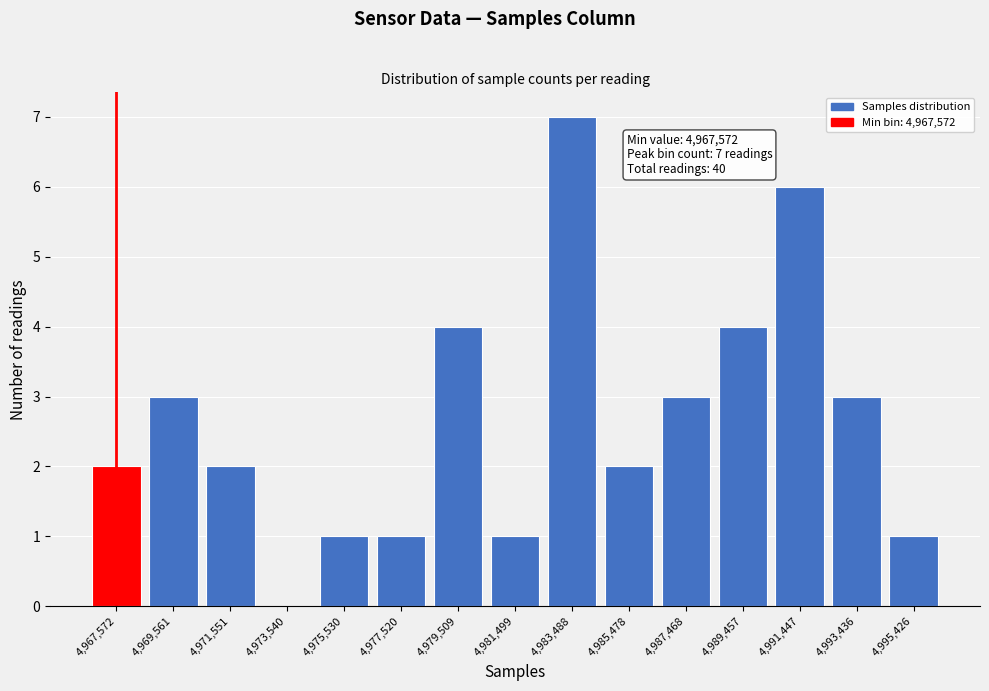

Reading left to right, transcribe all the data shown in this chart.

4,967,572=2	4,969,561=3	4,971,551=2	4,973,540=0	4,975,530=1	4,977,520=1	4,979,509=4	4,981,499=1	4,983,488=7	4,985,478=2	4,987,468=3	4,989,457=4	4,991,447=6	4,993,436=3	4,995,426=1